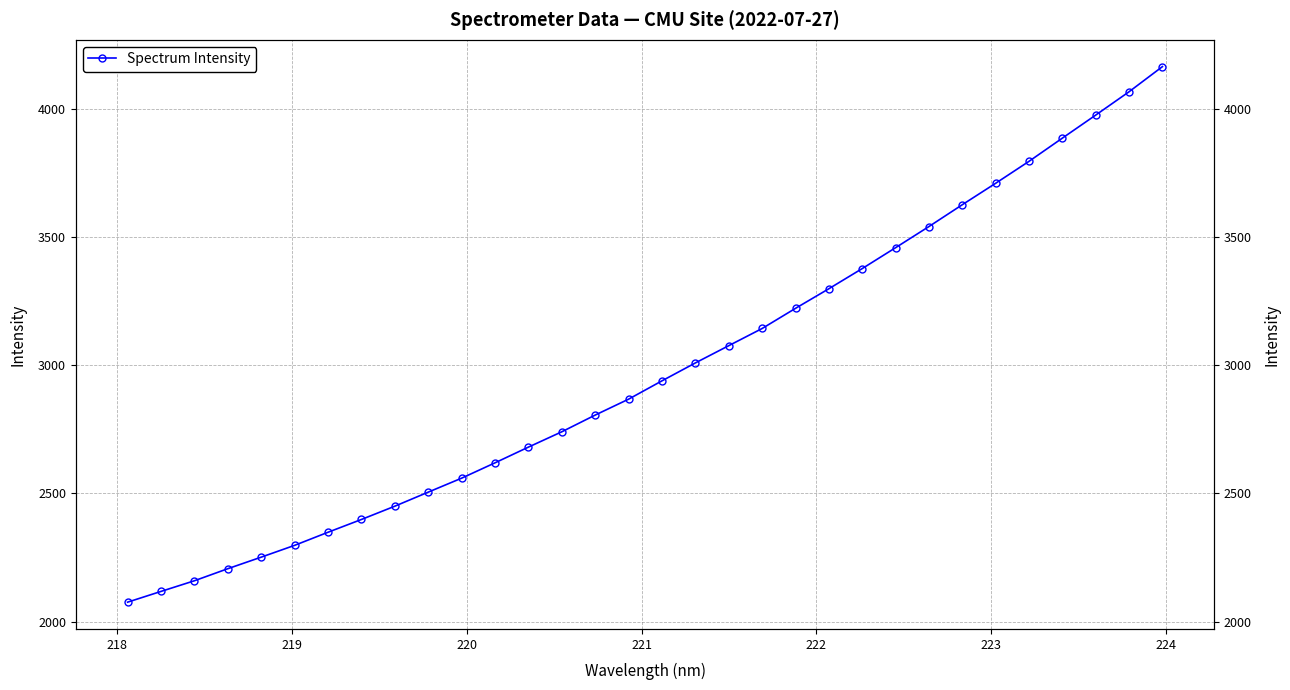

The chart shows a value of 754.8 at 221. True or false?

False